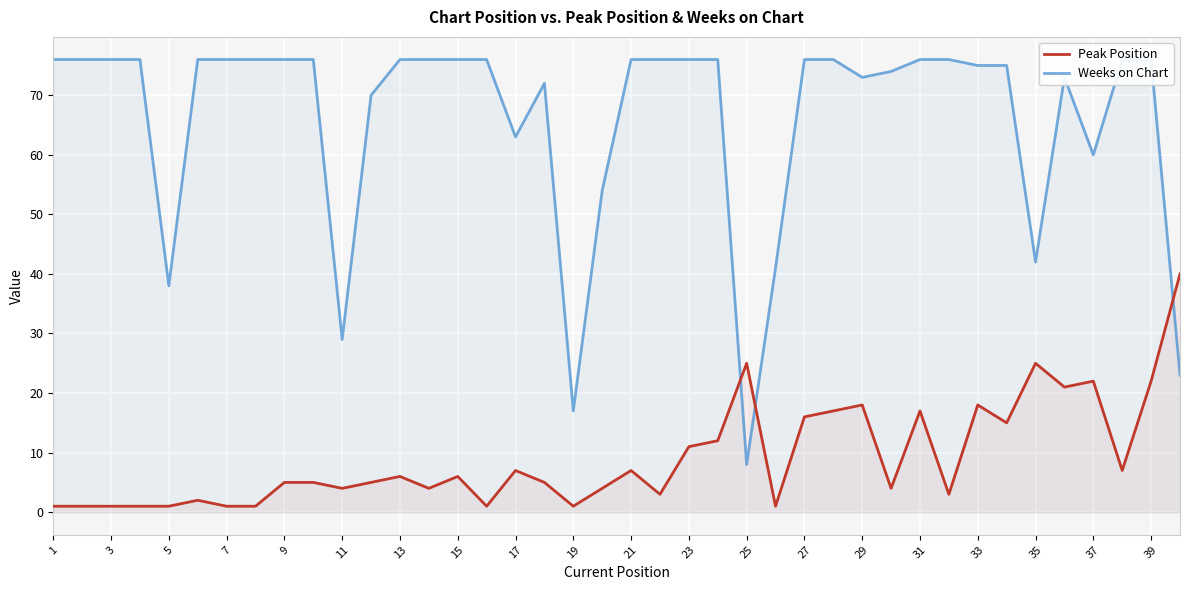

What is the value of the Peak Position point at the 6th from the left?

2